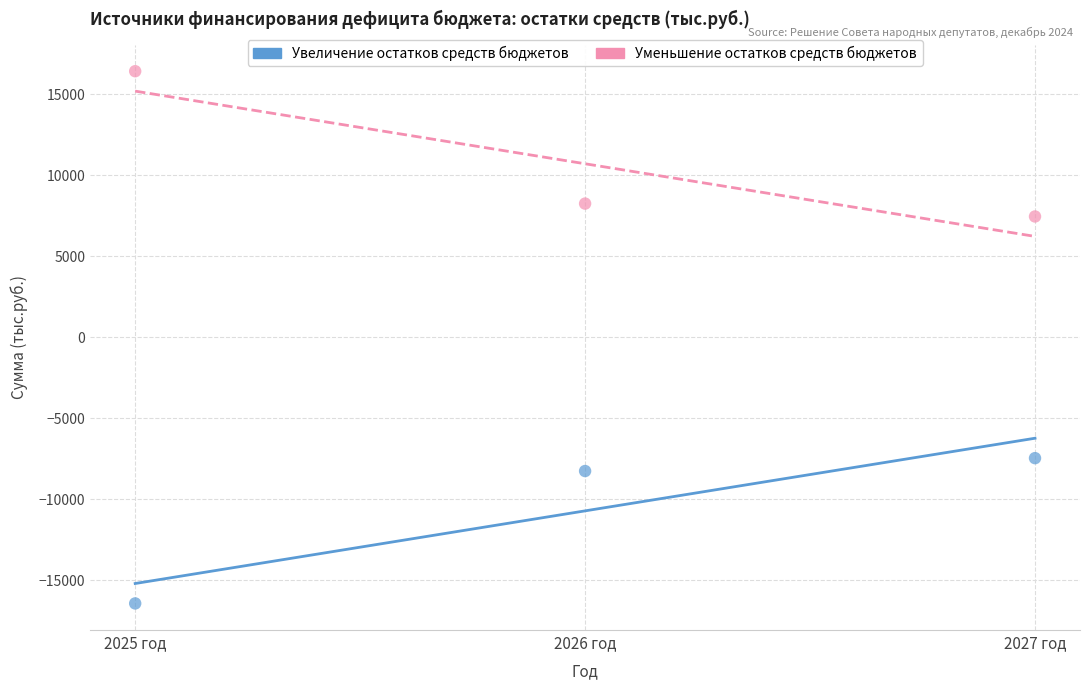

Which series contains the highest Y value?

Уменьшение остатков средств бюджетов